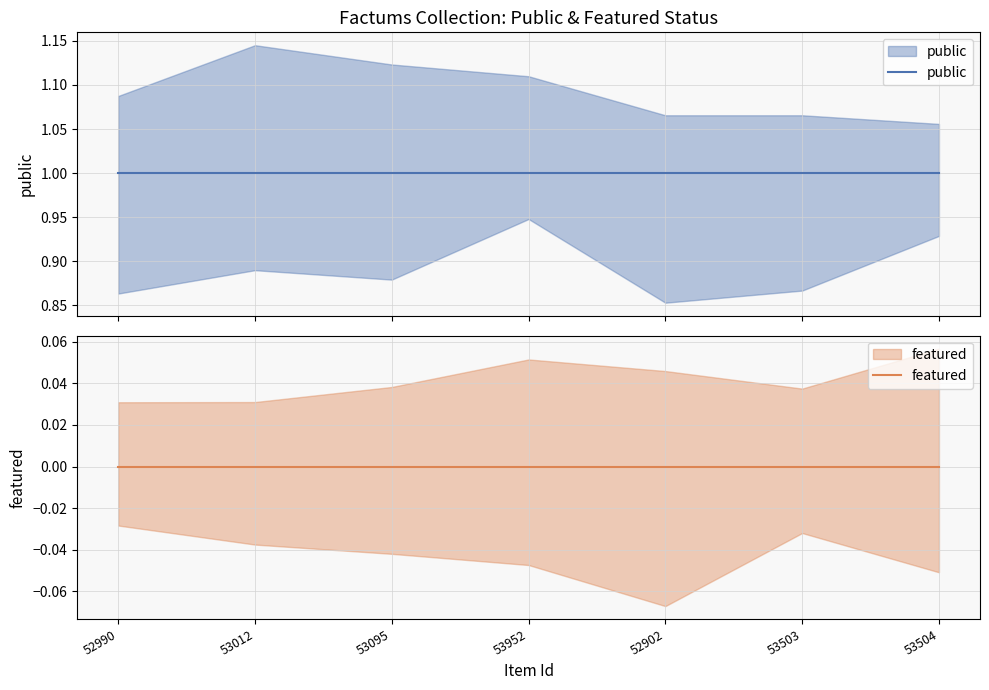

What is the sum of all public values?

7